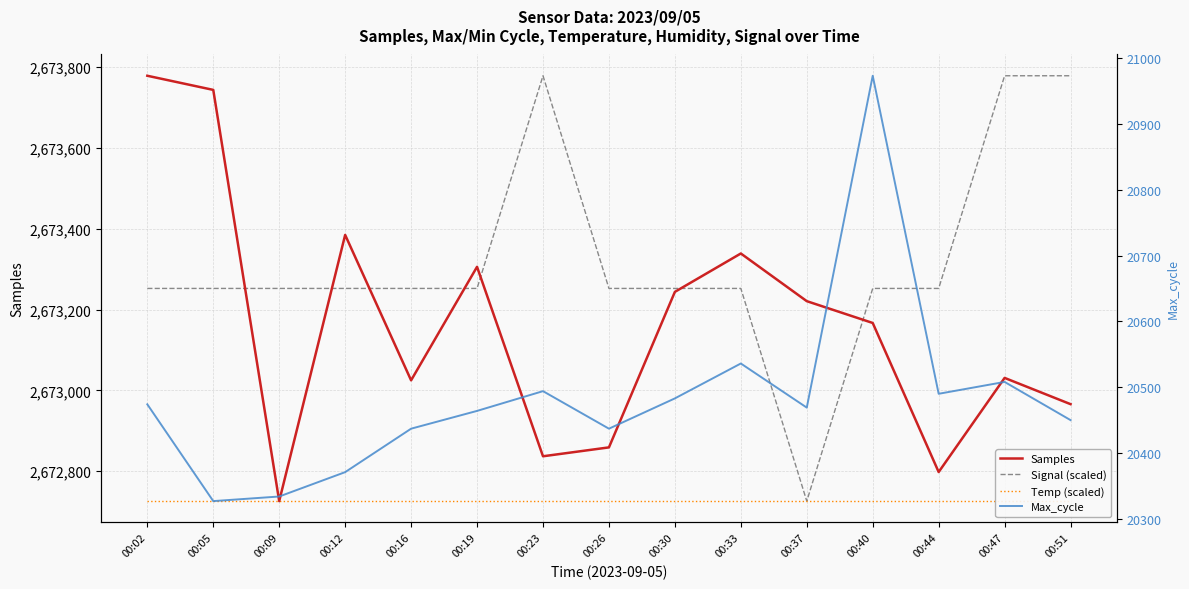

True or false: Max_cycle and Samples intersect in this chart.

False